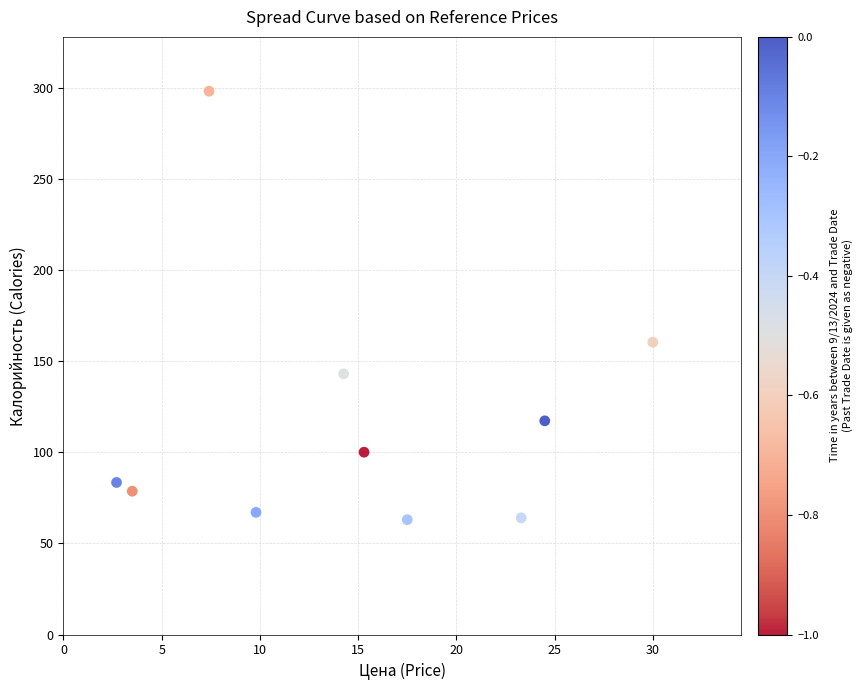

What Y value in the scatter plot is closest to 180?

160.3